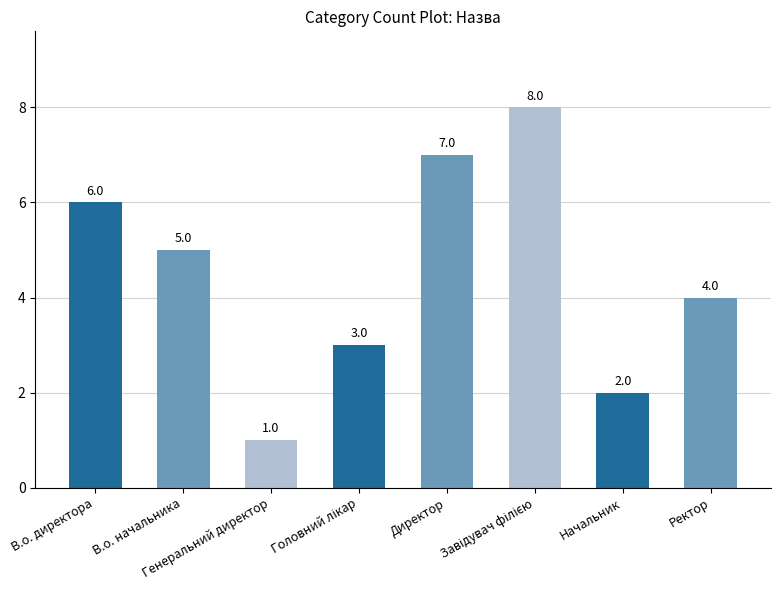

What is the value of the 8th bar from the left?

4